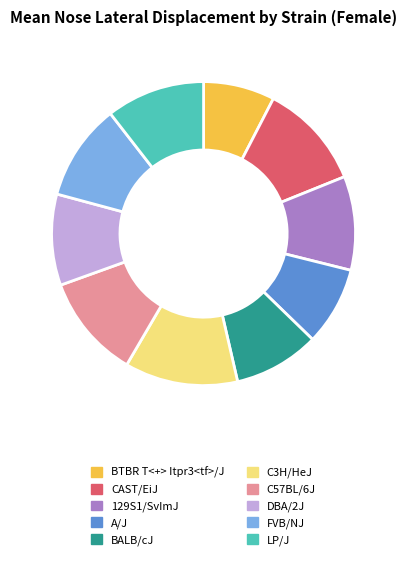

Is the sum of LP/J and BTBR T<+> Itpr3<tf>/J greater than half?

No